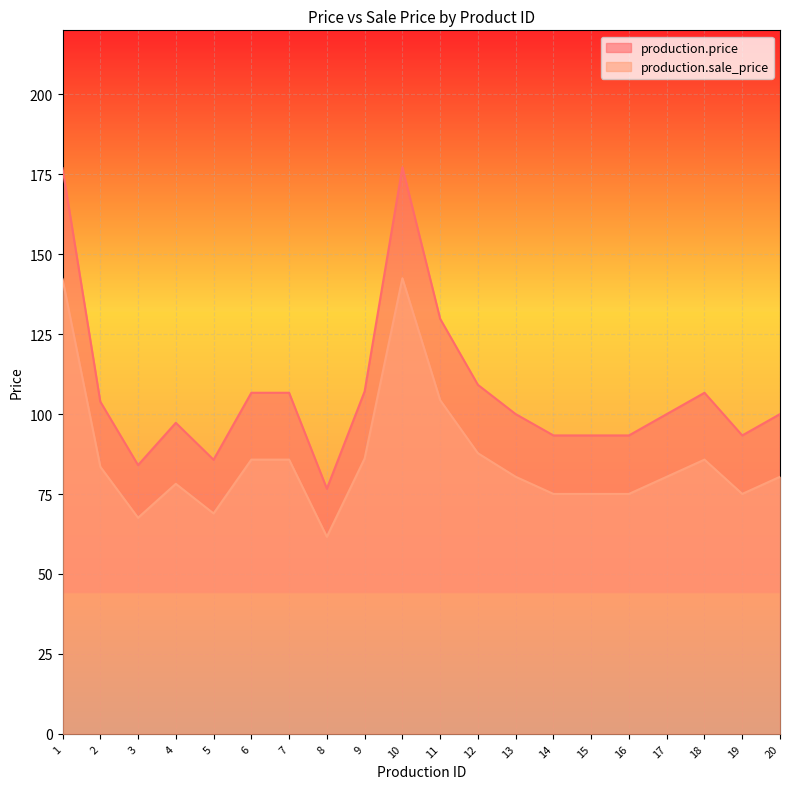

What is the value of the production.sale_price point at the 2nd from the left?

83.5